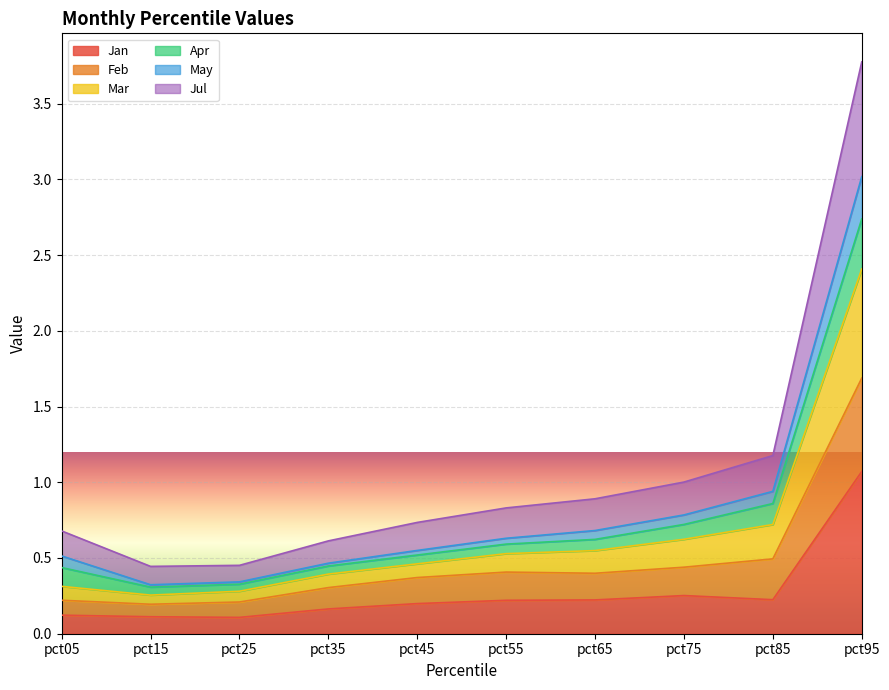

What is the maximum value shown in the chart?

3.8